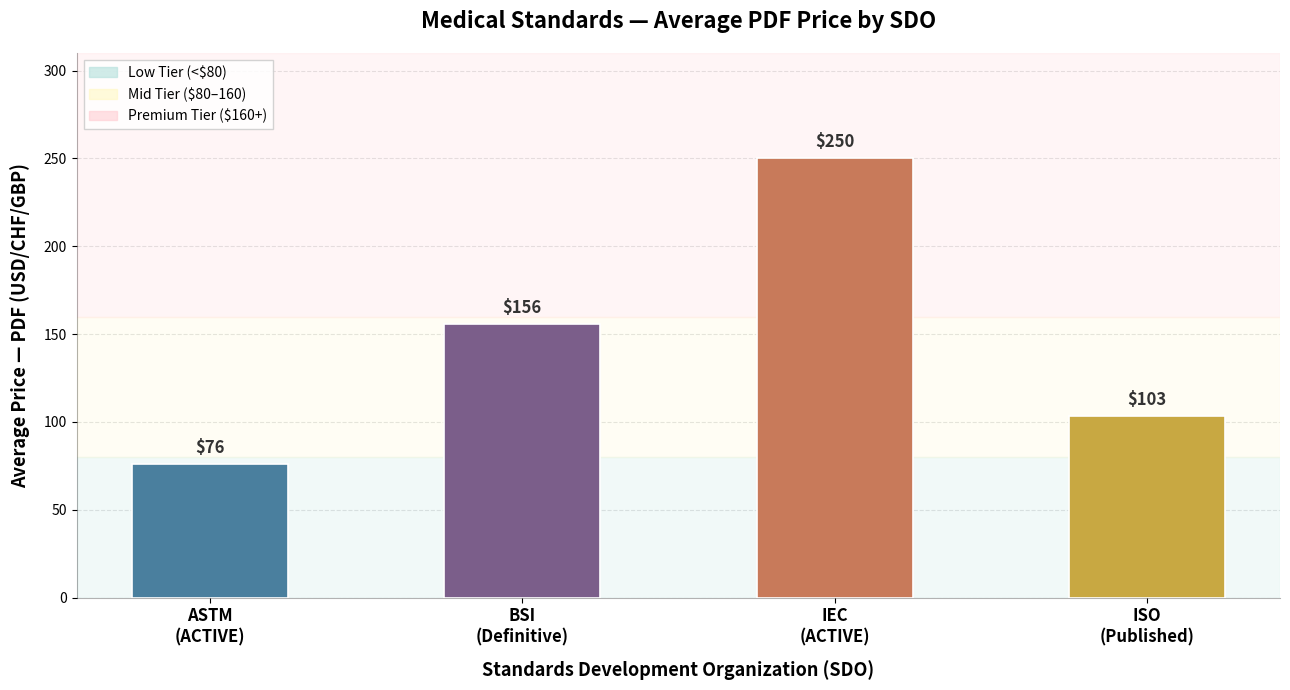

Rank the categories by value from highest to lowest.

IEC
(ACTIVE), BSI
(Definitive), ISO
(Published), ASTM
(ACTIVE)